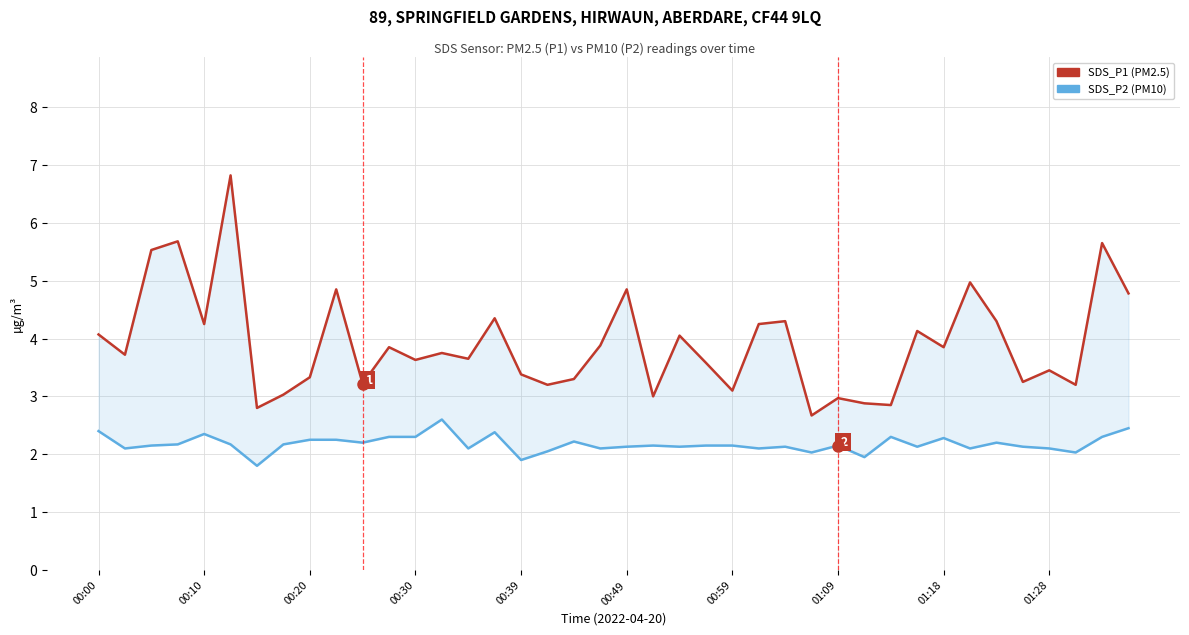

Rank the series by their maximum value, from lowest to highest.

SDS_P2 (PM10), SDS_P1 (PM2.5)